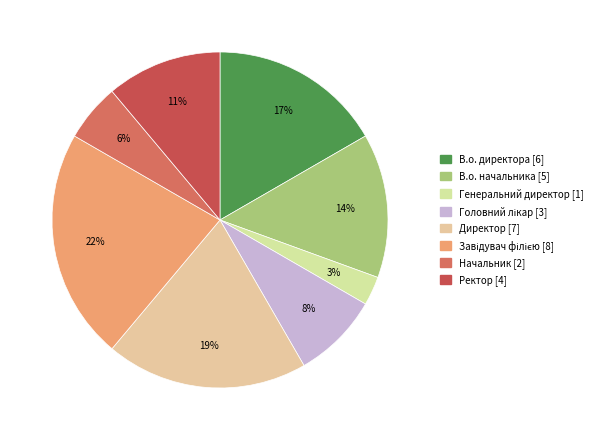

Is the sum of Завідувач філією and В.о. начальника greater than half?

No